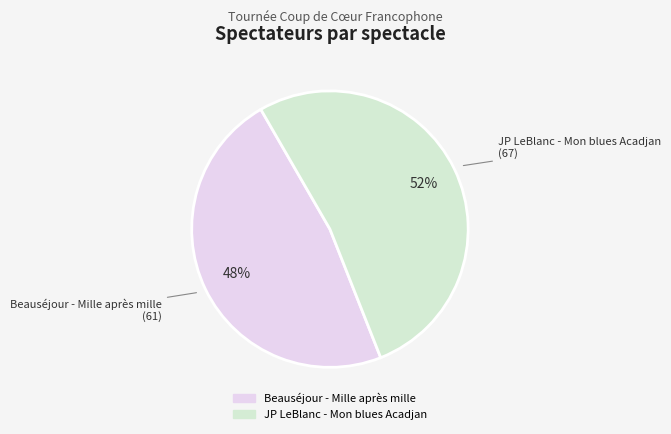

Do JP LeBlanc - Mon blues Acadjan and Beauséjour - Mille après mille together represent more than half of the pie?

Yes